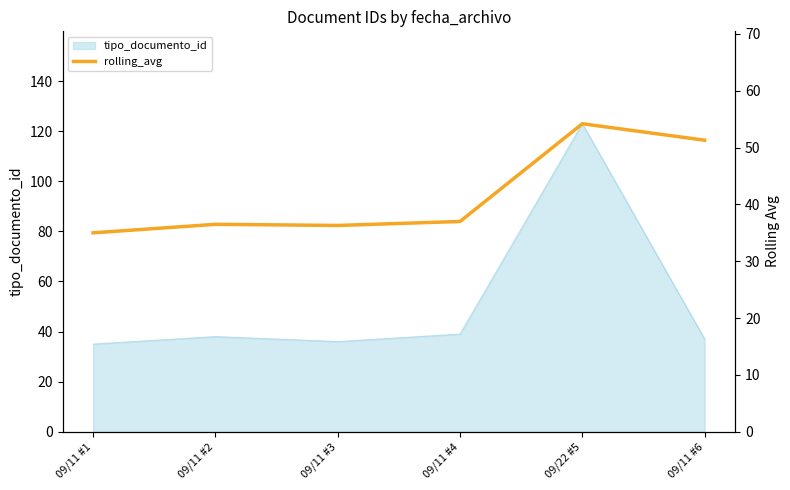

The value of tipo_documento_id at 09/22 #5 is 169. True or false?

False